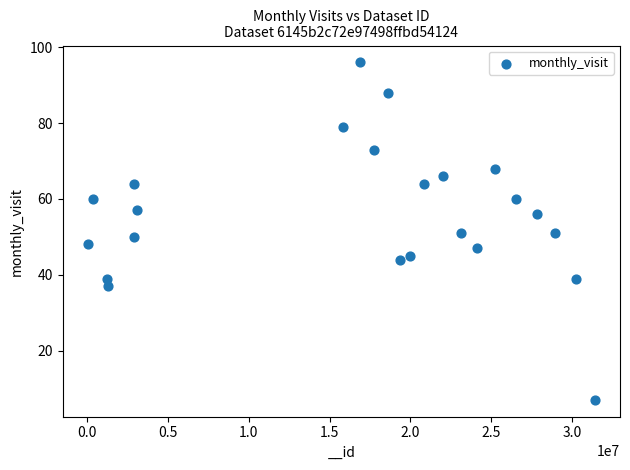

What is the range of Y values (max minus min)?

89